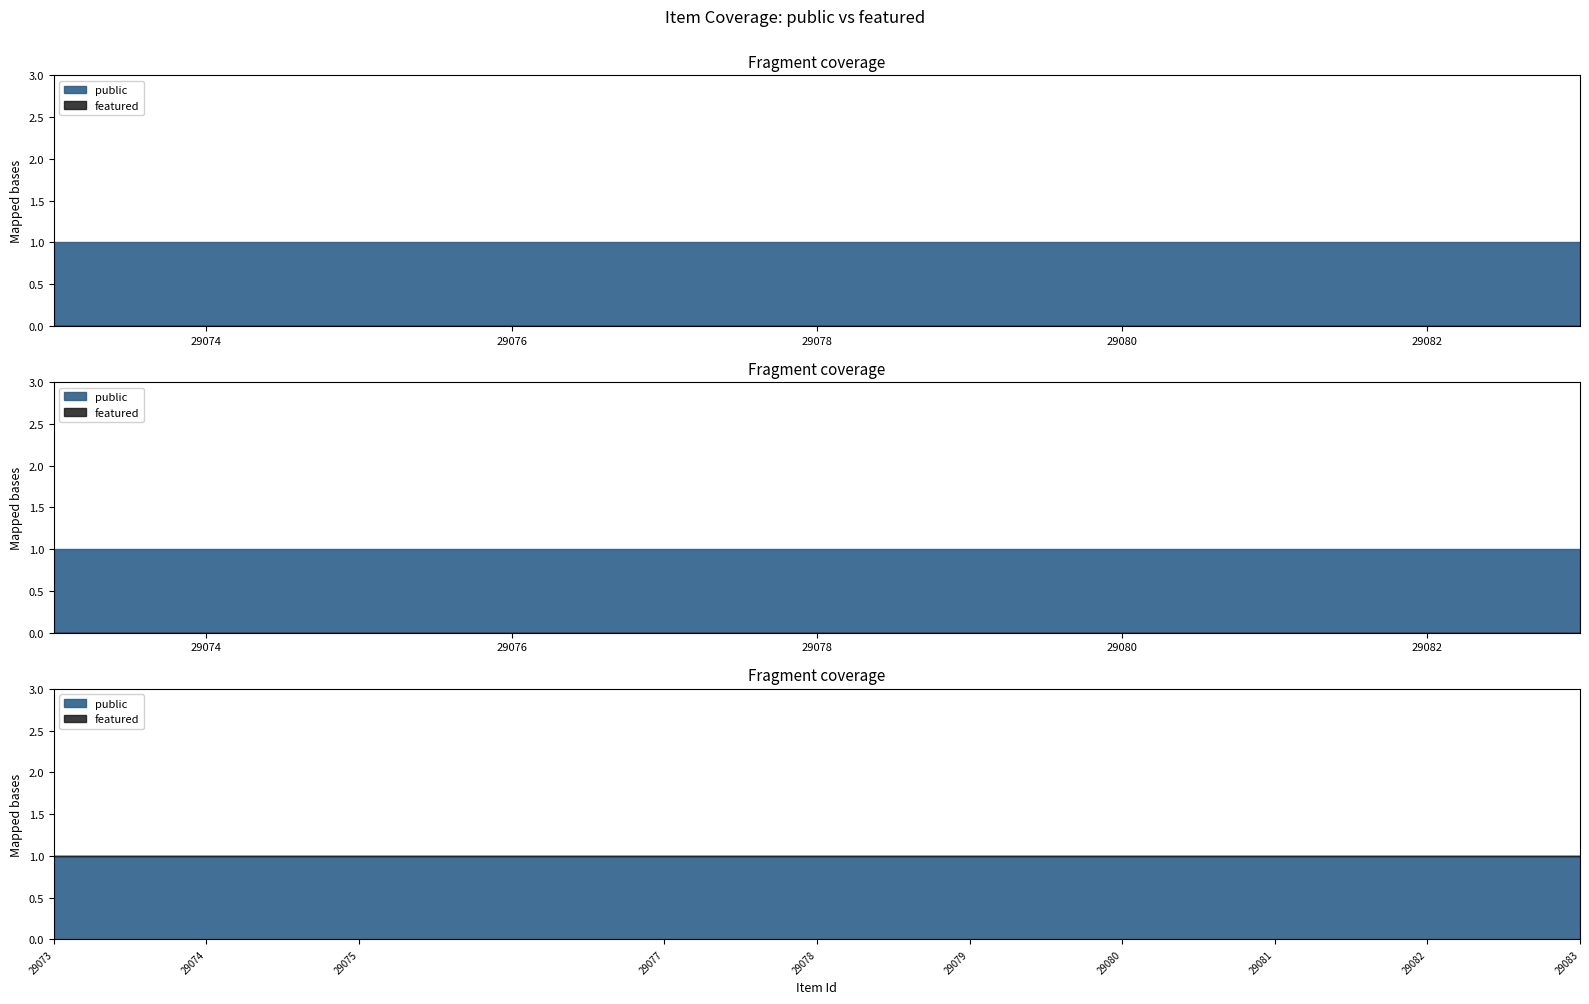

How many lines are shown in the chart?

2